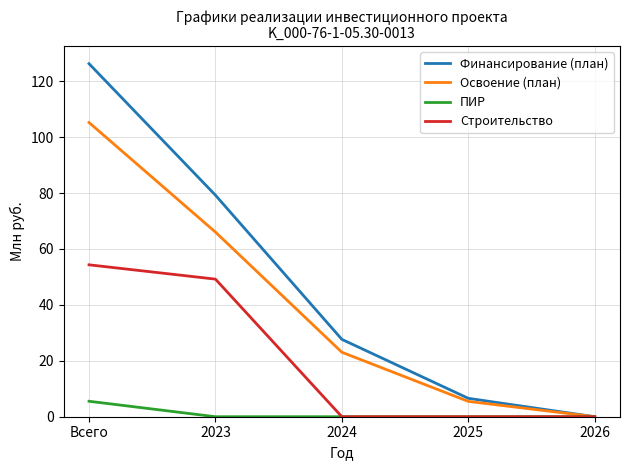

What is the difference between the second highest and second lowest values in the Освоение (план) series?

60.5